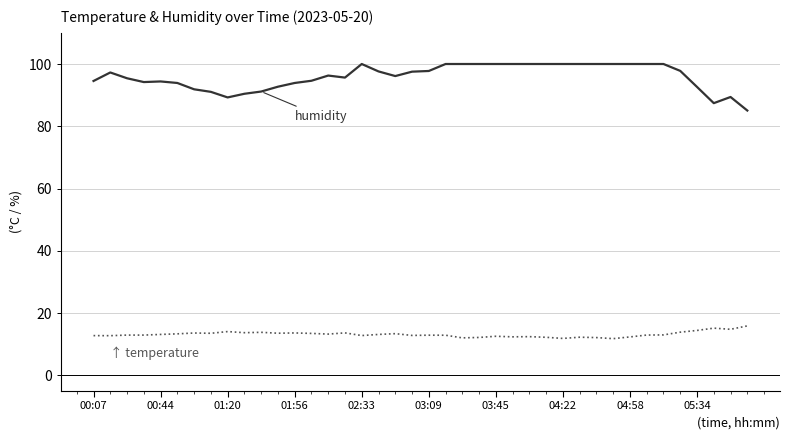

Does the chart have visible grid lines?

Yes